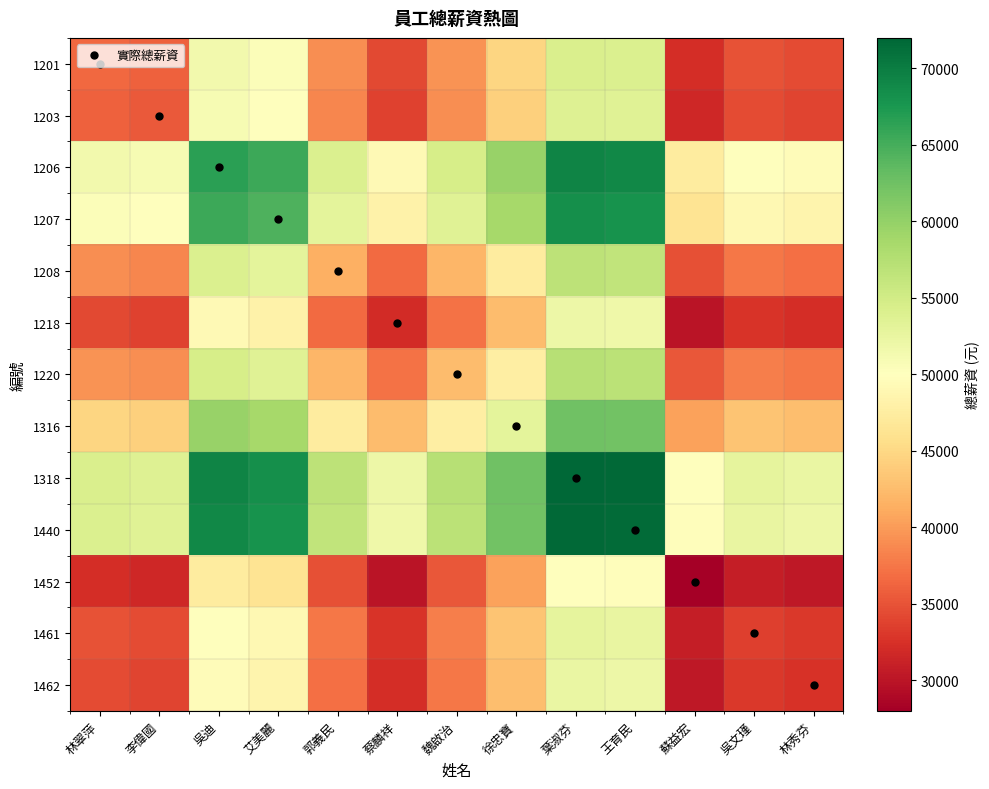

What is the difference between the highest and lowest values at 郭義民?

22000